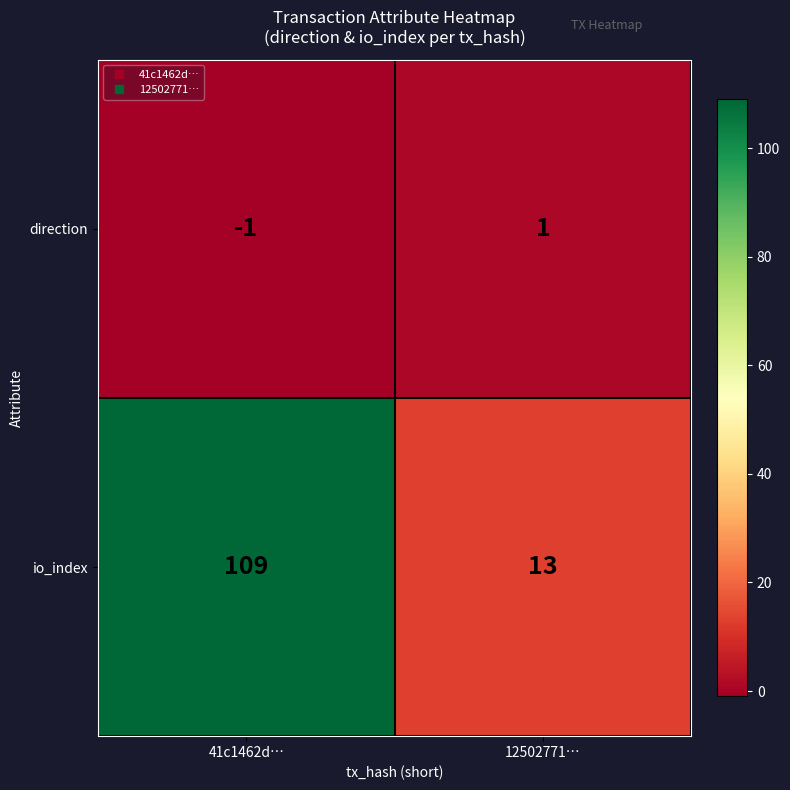

What is the difference between the maximum and minimum values in the io_index series?

96